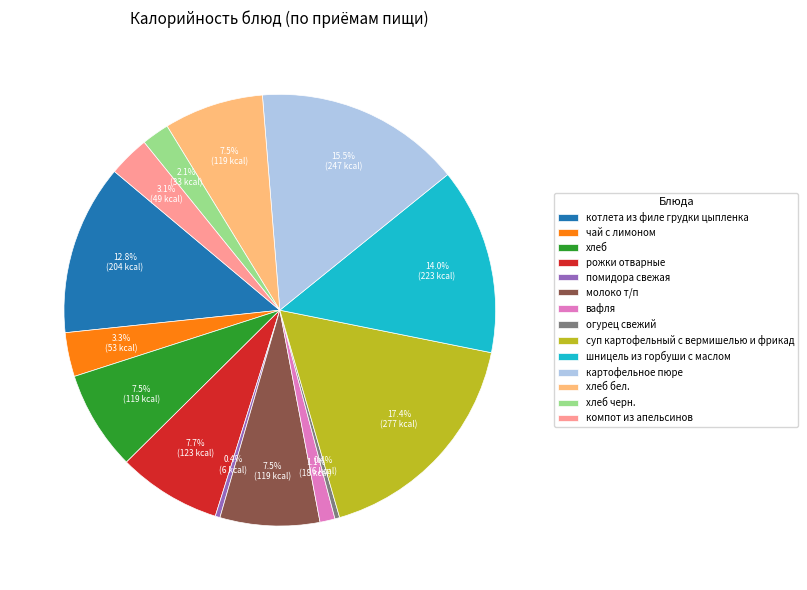

How many segments does this pie chart have?

14